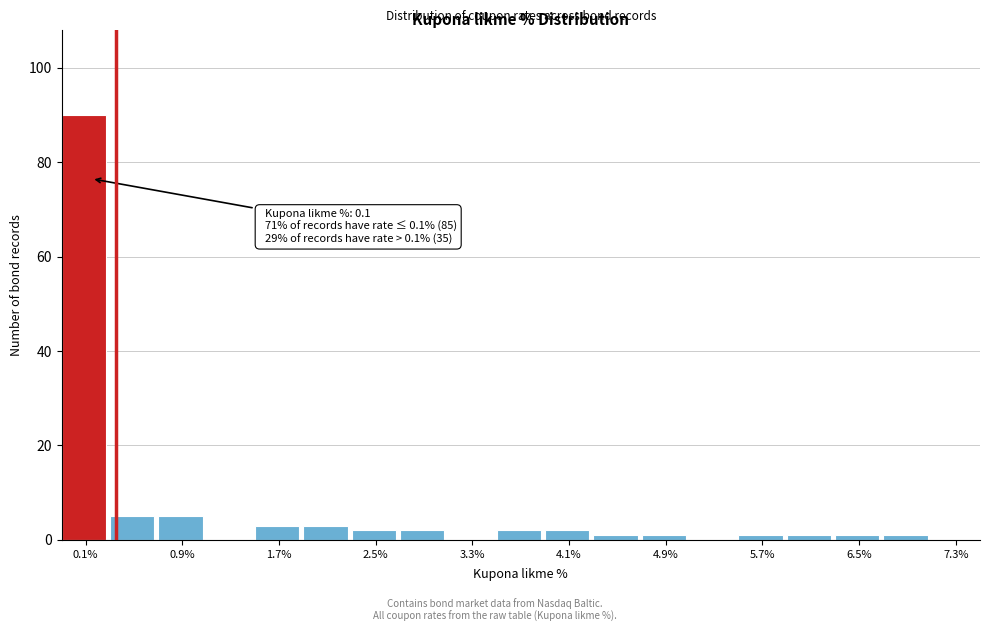

Which range on the x-axis has the tallest bar?

-0.1 to 0.3